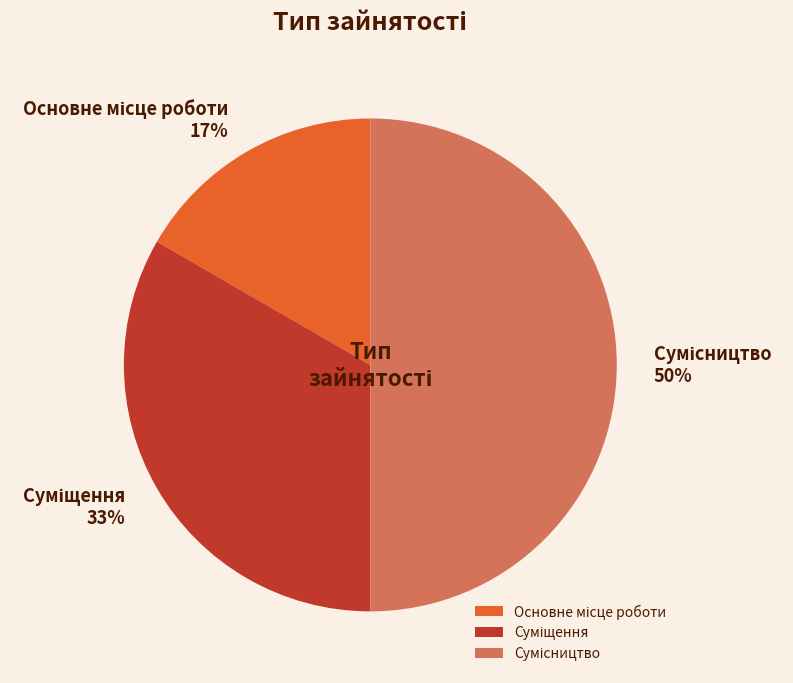

To the nearest percent, what is the average slice percentage?

33%